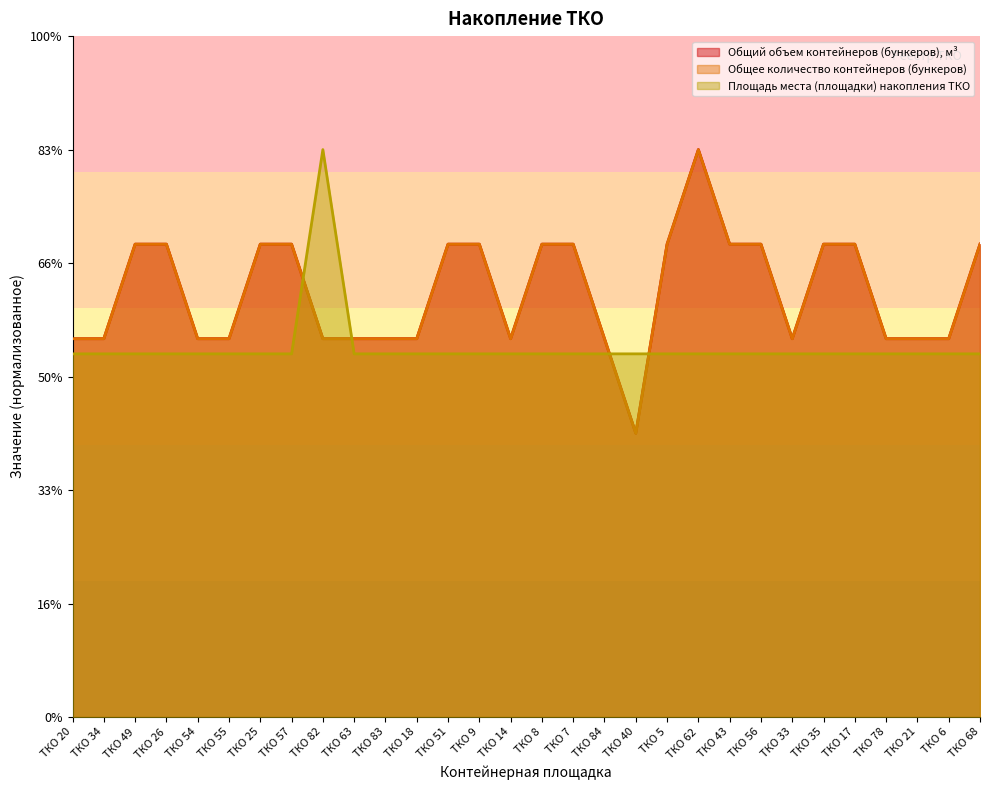

In Общий объем контейнеров (бункеров), м³, how many points are lower than both neighbors (excluding endpoints)?

3